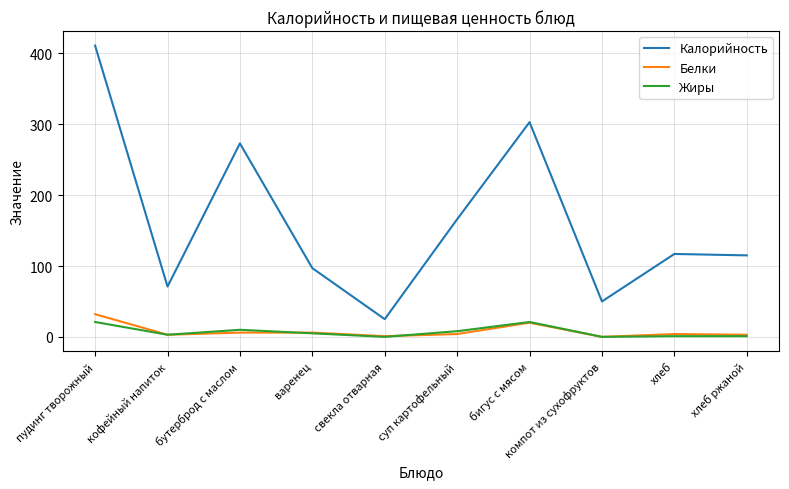

True or false: Калорийность and Белки intersect in this chart.

False